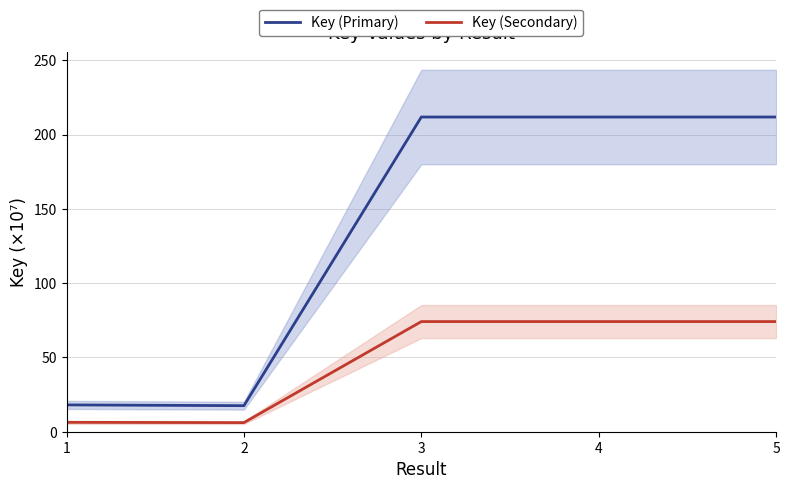

In Key (Primary), how many points are lower than both neighbors (excluding endpoints)?

2